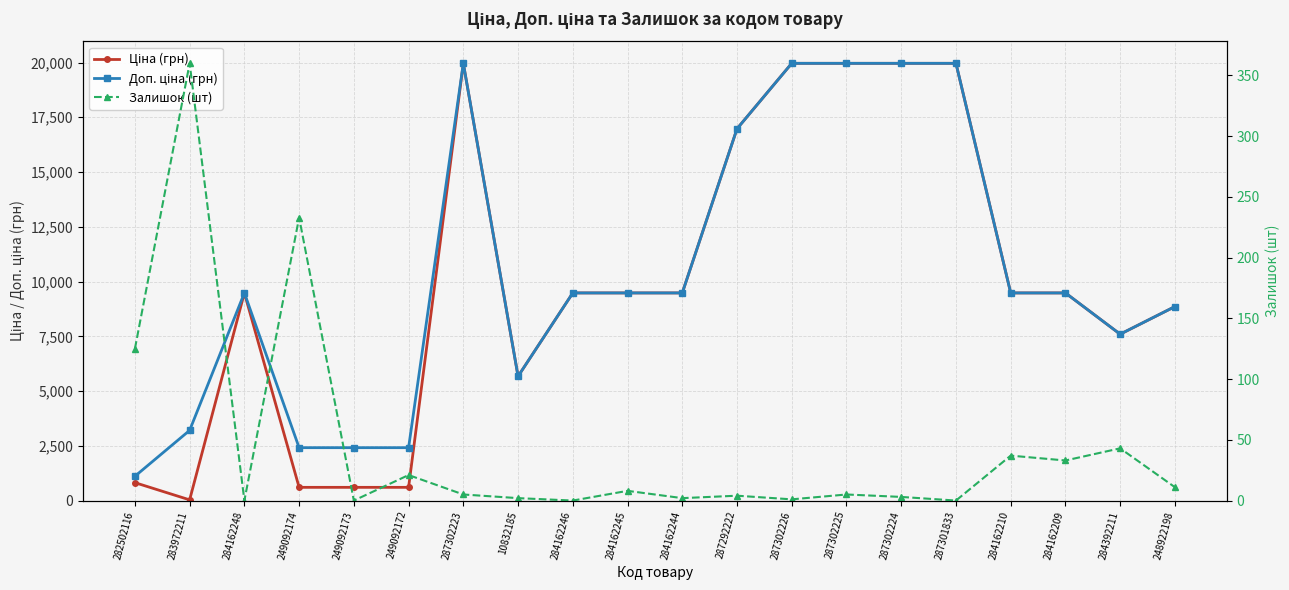

Where is the first local maximum for Доп. ціна (грн)?

284162248